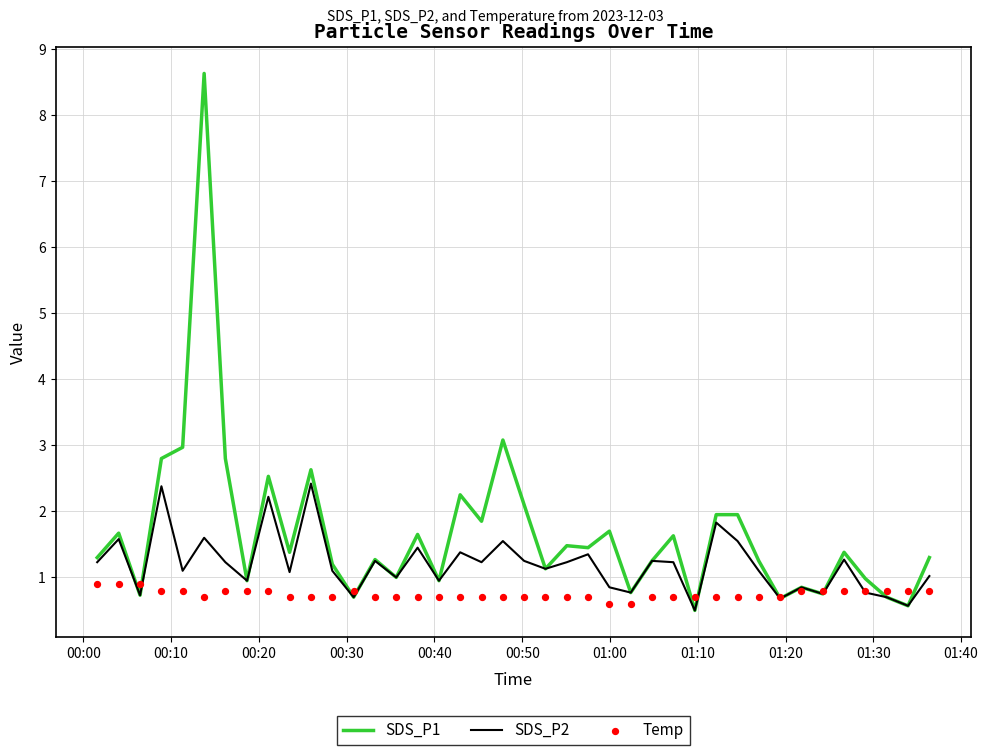

Which series has the largest total across all categories?

SDS_P1